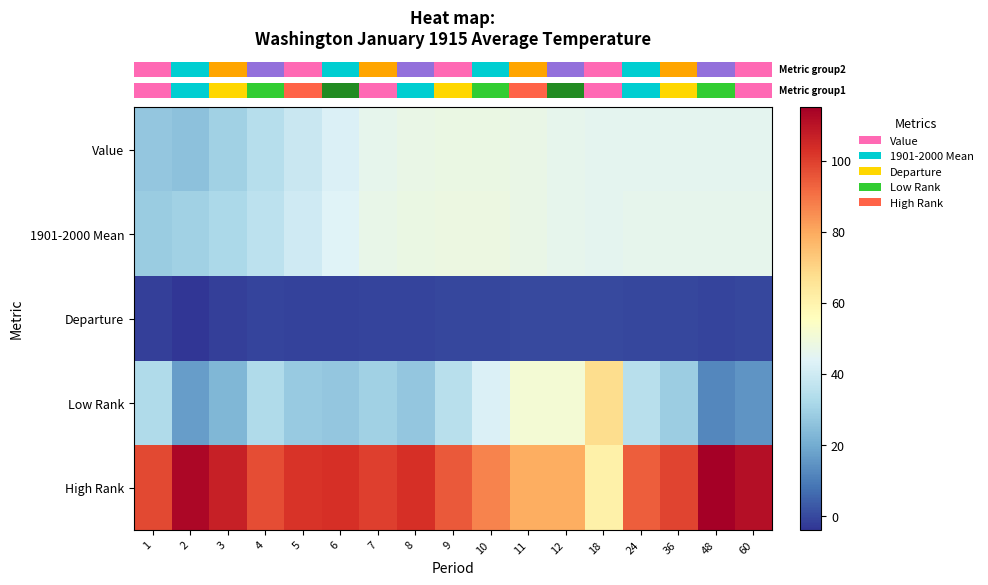

List the series in order of their peak value, lowest first.

row_2, row_0, row_1, row_3, row_4